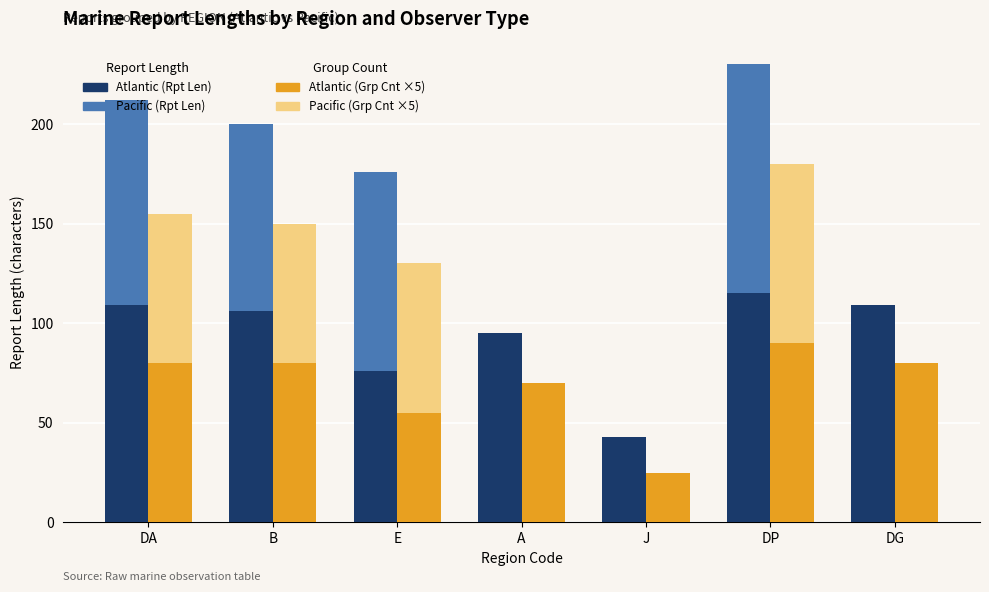

Are the bars horizontal?

No